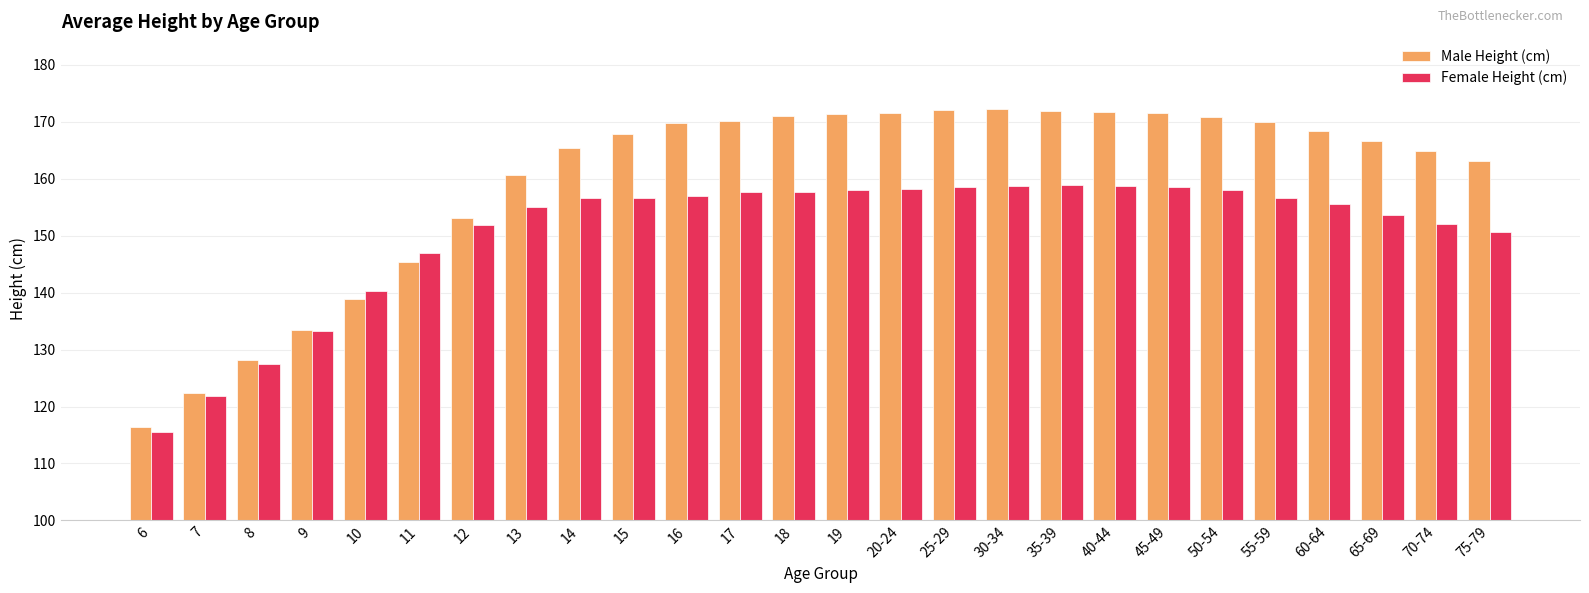

At which label is Male Height (cm) closest to 144?

11